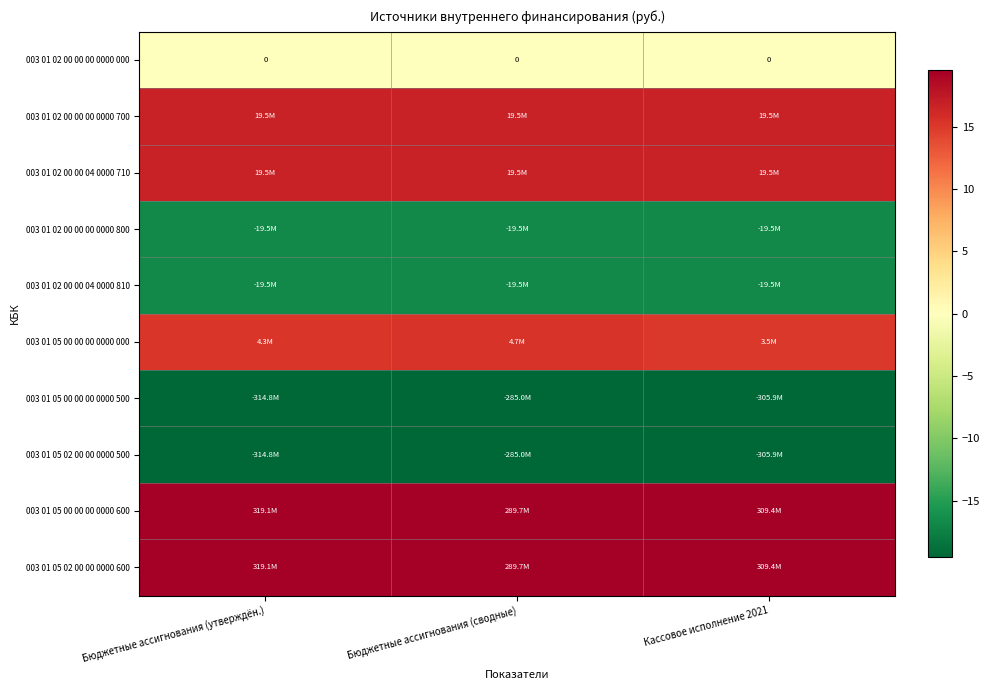

At Бюджетные ассигнования (утверждён.), list the series in order from largest to smallest.

003 01 05 00 00 00 0000 600, 003 01 05 02 00 00 0000 600, 003 01 02 00 00 00 0000 700, 003 01 02 00 00 04 0000 710, 003 01 05 00 00 00 0000 000, 003 01 02 00 00 00 0000 000, 003 01 02 00 00 00 0000 800, 003 01 02 00 00 04 0000 810, 003 01 05 00 00 00 0000 500, 003 01 05 02 00 00 0000 500